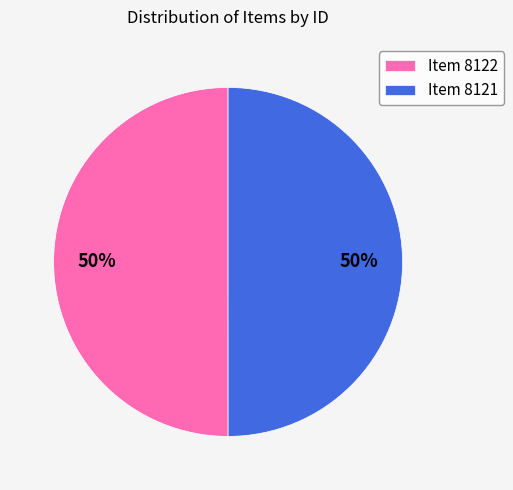

To the nearest percent, what is the average slice percentage?

50%